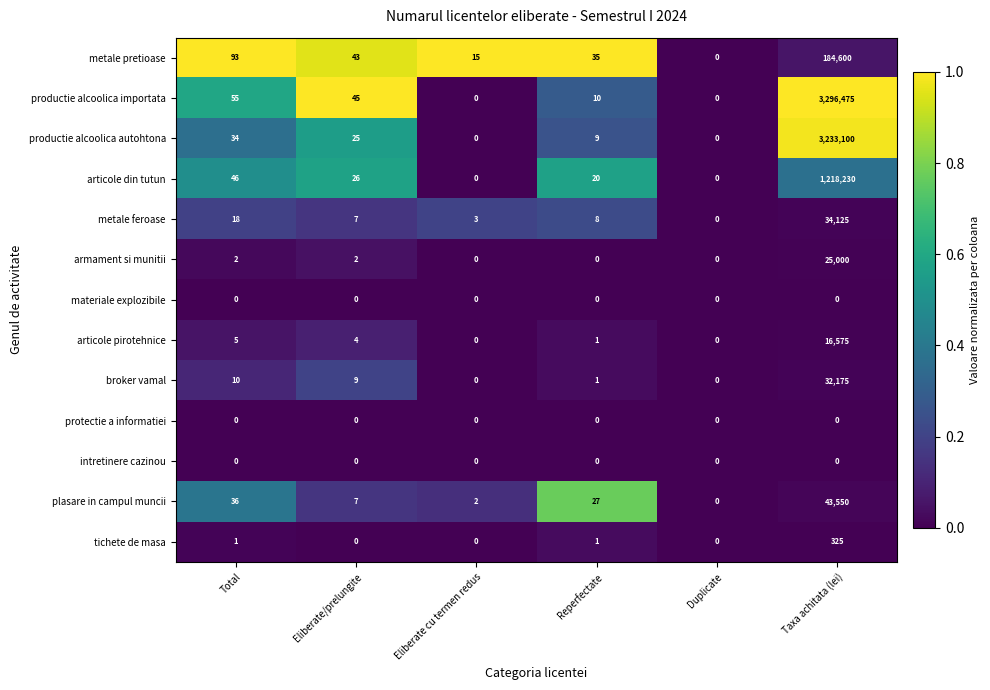

Which series has the widest spread of values?

productie alcoolica importata